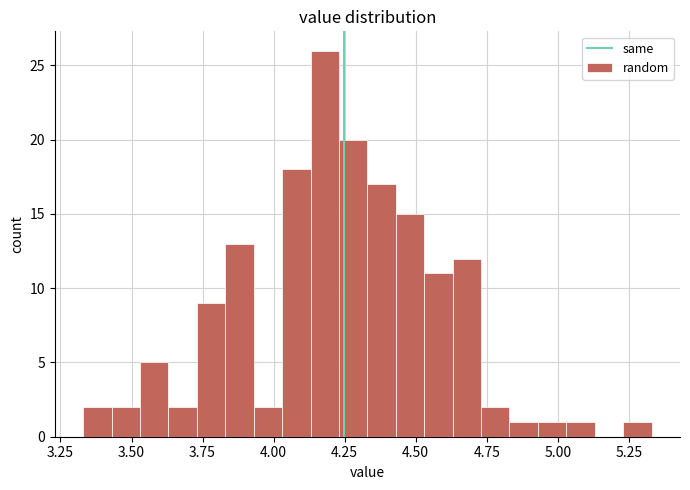

Around what value on the x-axis is the tallest bar? Give the approximate position of its centre, as read against the axis.

4.20